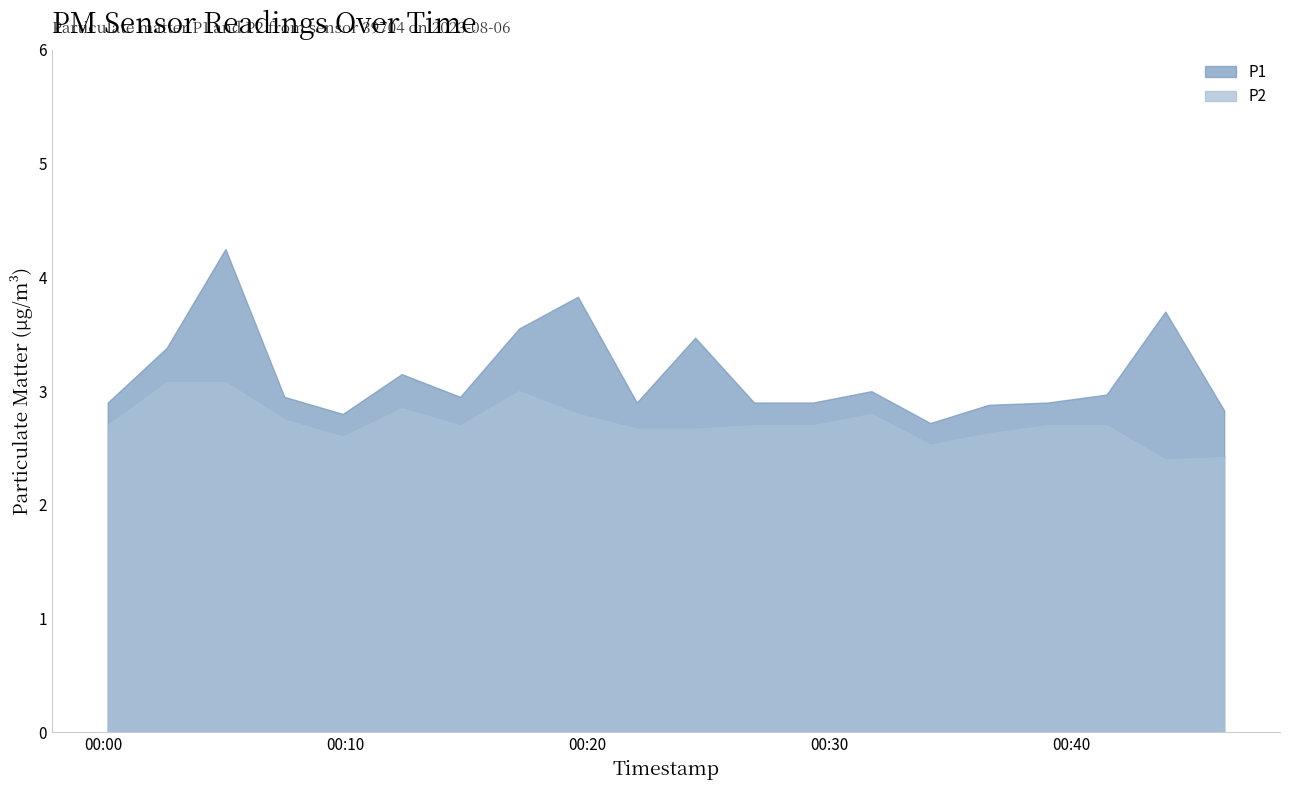

True or false: P1 and P2 intersect in this chart.

False